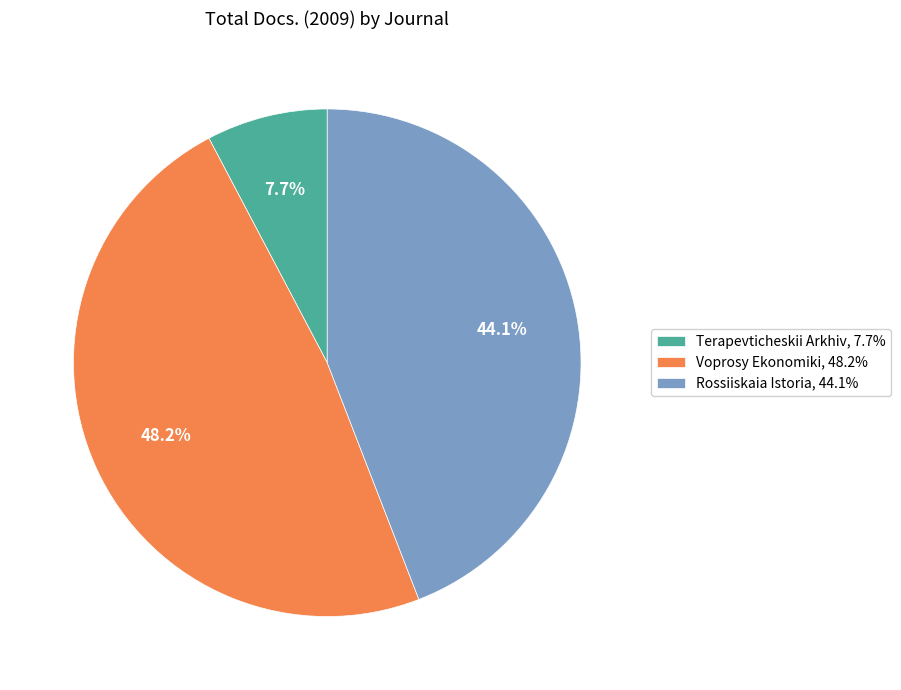

To the nearest percent, what portion does Voprosy Ekonomiki represent?

48%